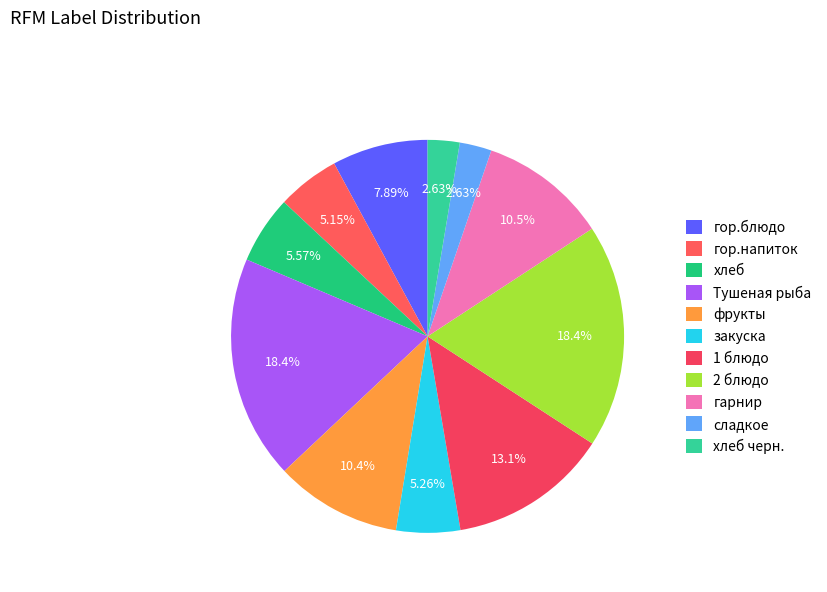

To the nearest percent, what percentage of the pie is 1 блюдо?

13%